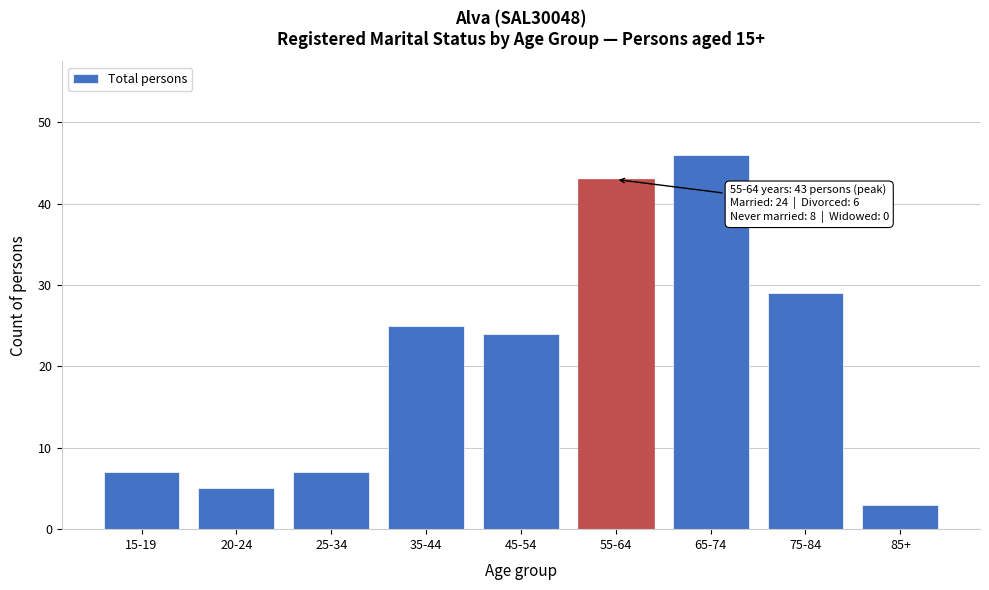

Reading left to right, transcribe all the data shown in this chart.

15-19=7	20-24=5	25-34=7	35-44=25	45-54=24	55-64=43	65-74=46	75-84=29	85+=3